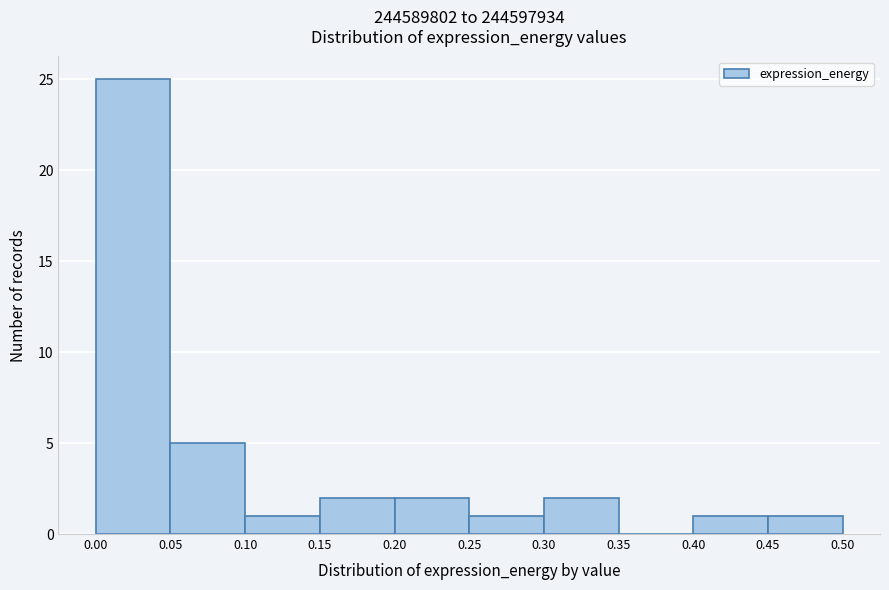

What is the height of the bar covering 0.40 to 0.45 on the x-axis? The values are not printed on the chart, so give them approximately, as read against the axis.

1